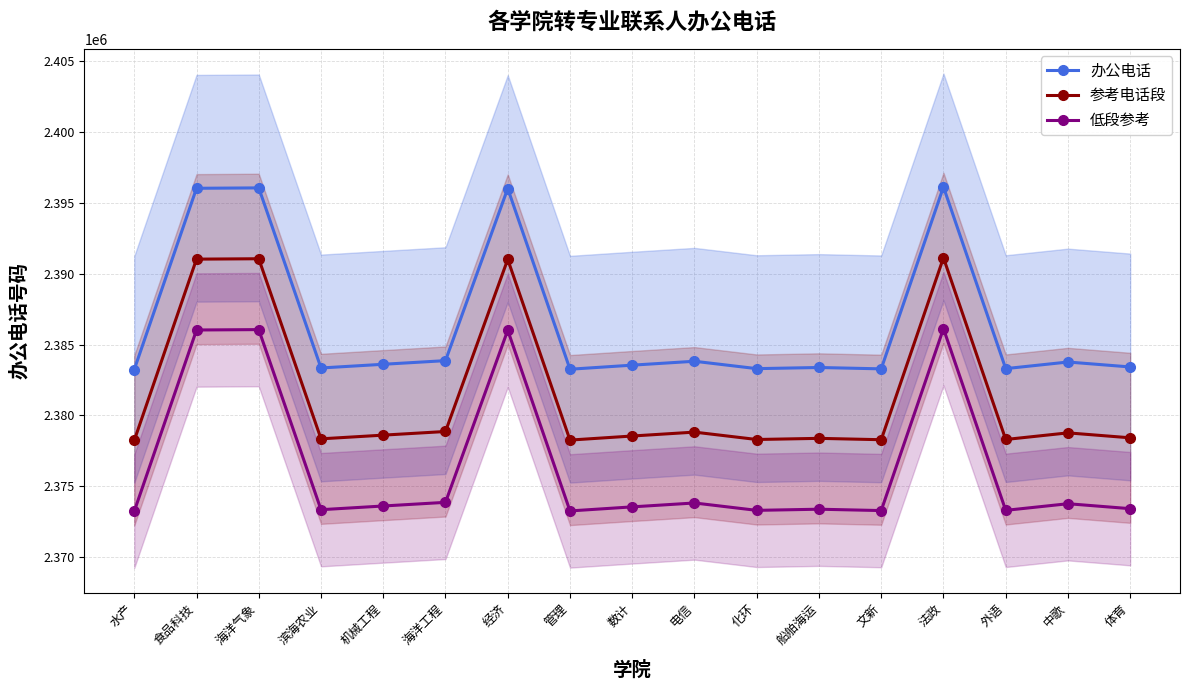

True or false: 办公电话 and 低段参考 intersect in this chart.

False